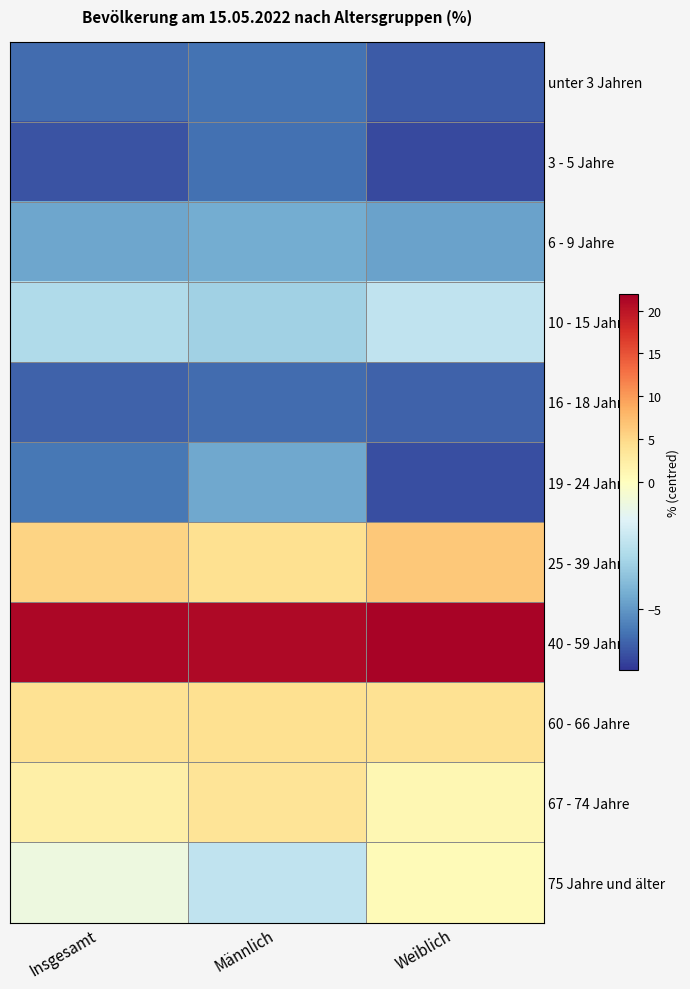

What is the difference between the highest and lowest values at Männlich?

27.1